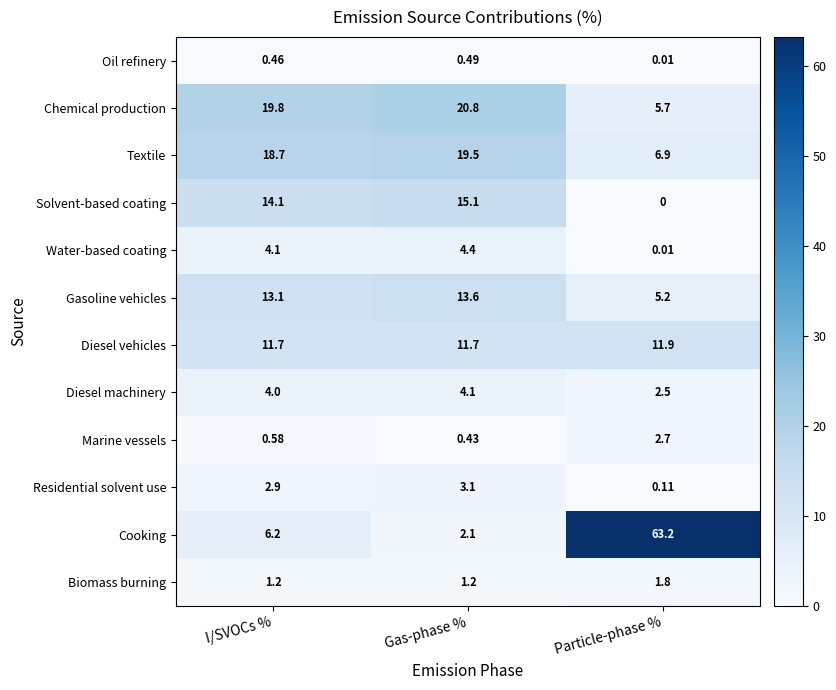

At which label does Oil refinery reach its minimum?

Particle-phase %